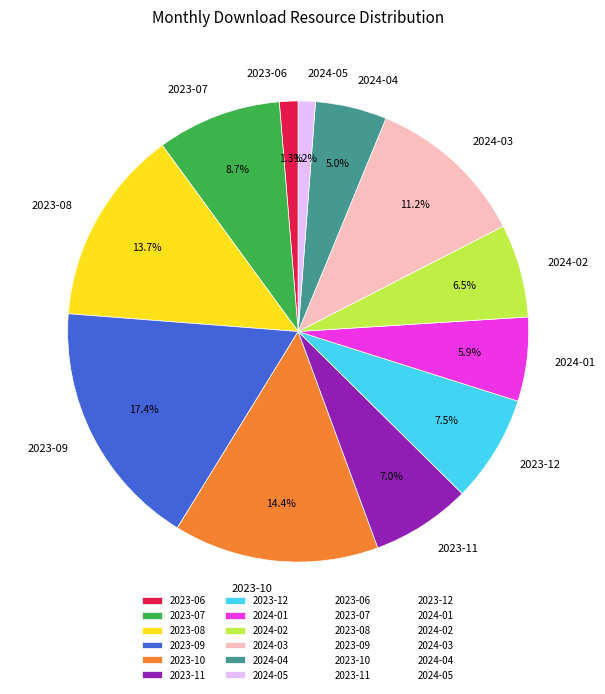

Is 2023-07 the majority of the pie?

No